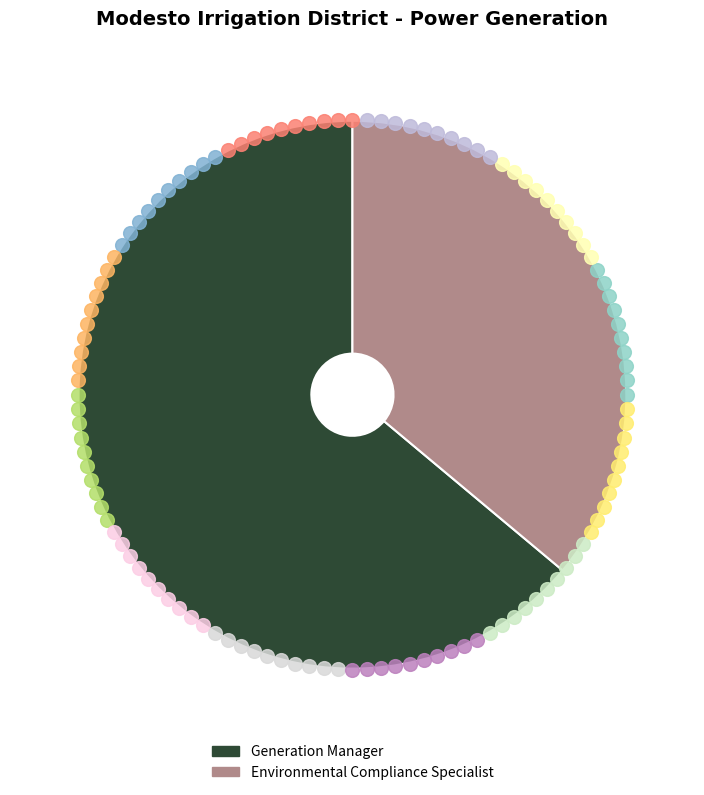

Is the sum of Generation Manager and Environmental Compliance Specialist greater than half?

Yes